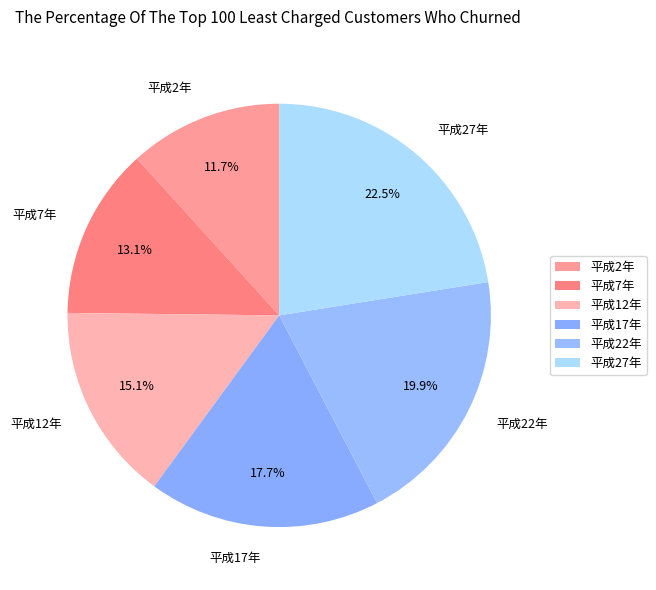

To the nearest percent, what is the average slice percentage?

17%